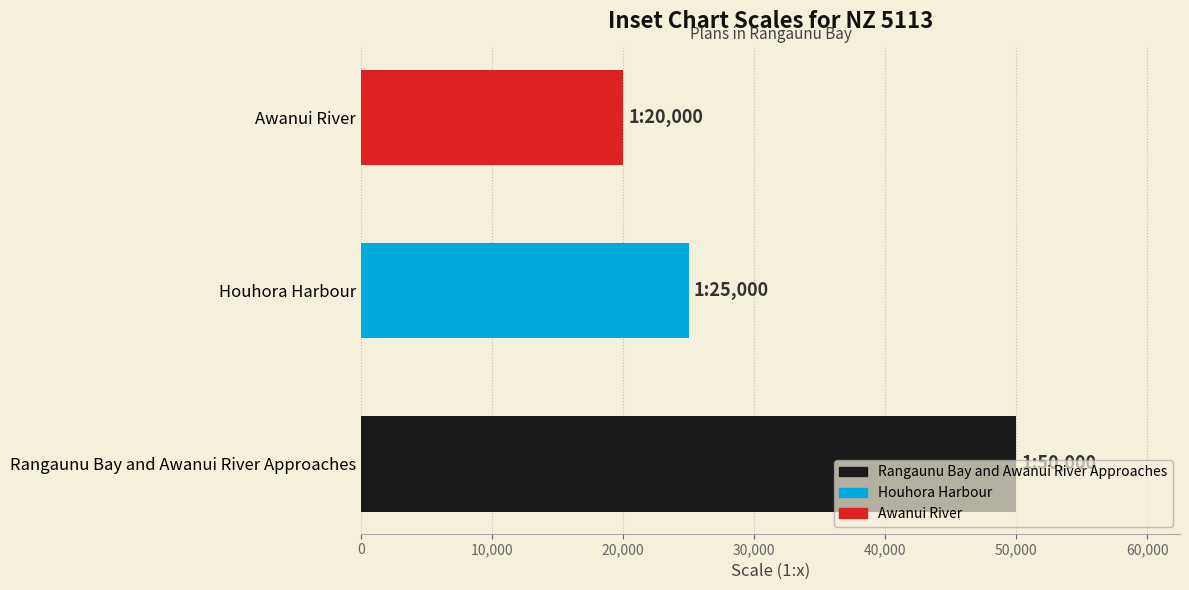

What is the sum of the values at Rangaunu Bay and Awanui River Approaches and Awanui River?

70000